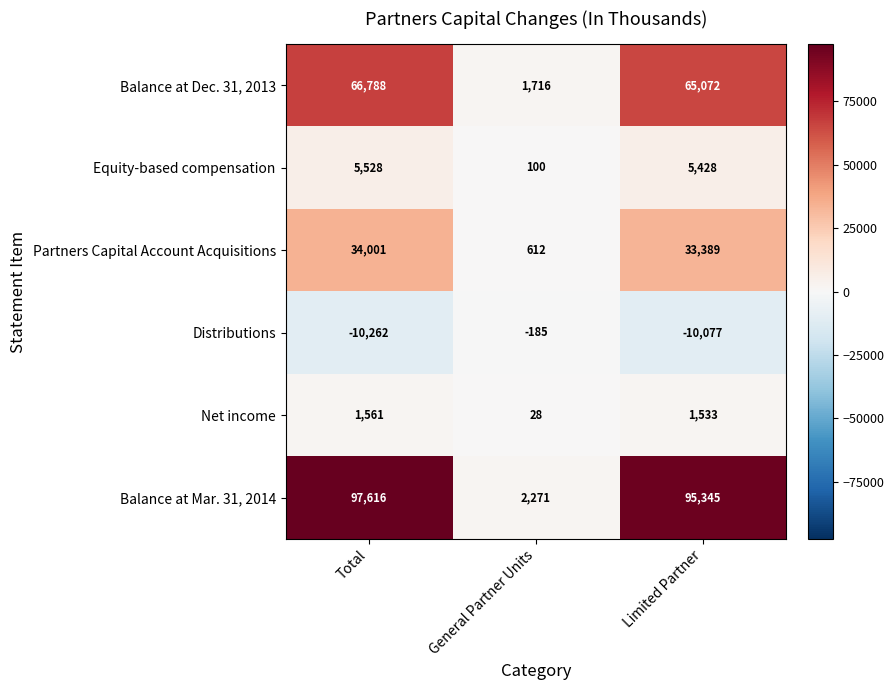

Which series has the largest total across all categories?

Balance at Mar. 31, 2014